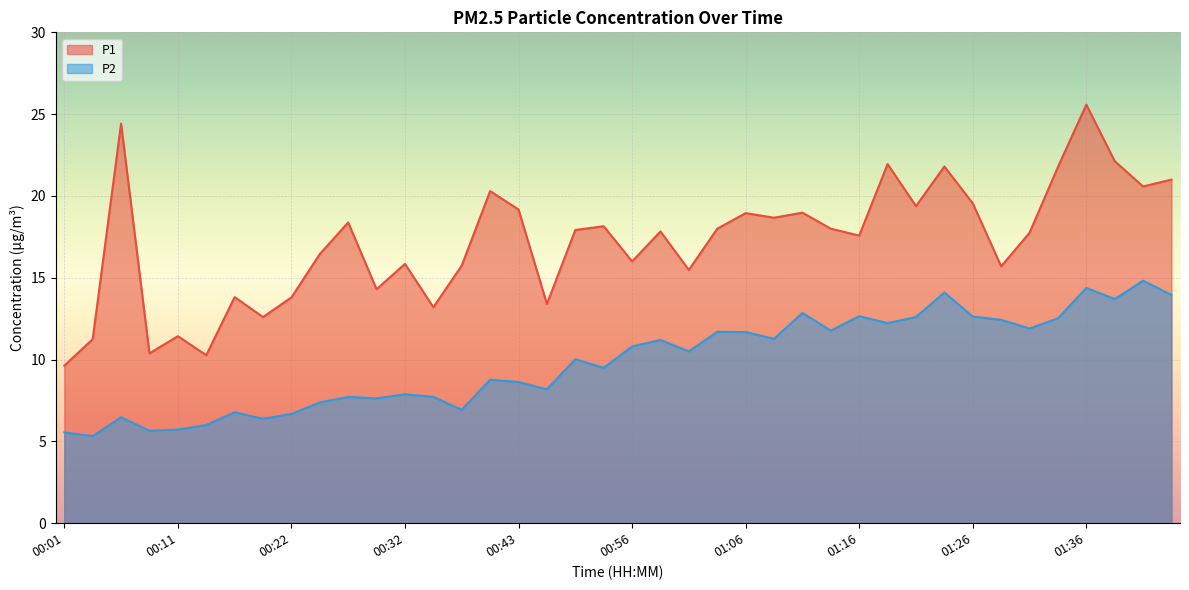

The value of P1 at 01:36 is 25.6. True or false?

True